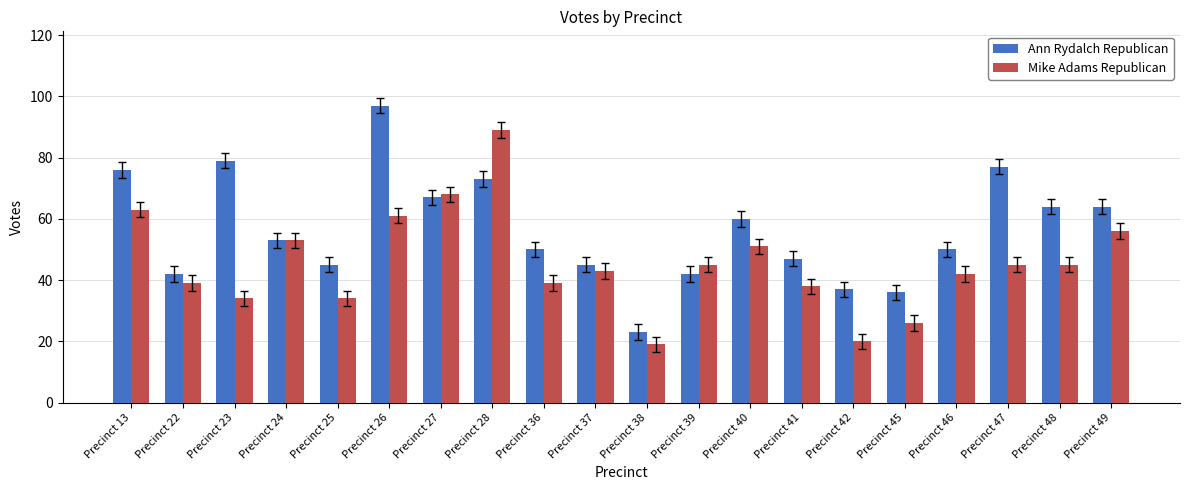

What is the approximate value of Mike Adams Republican at Precinct 28, to the nearest 10?

90